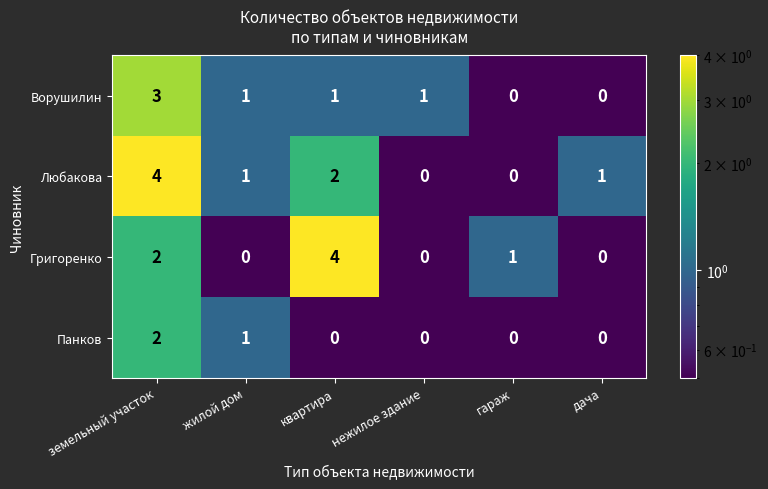

At which category is the sum across all series the highest?

земельный участок